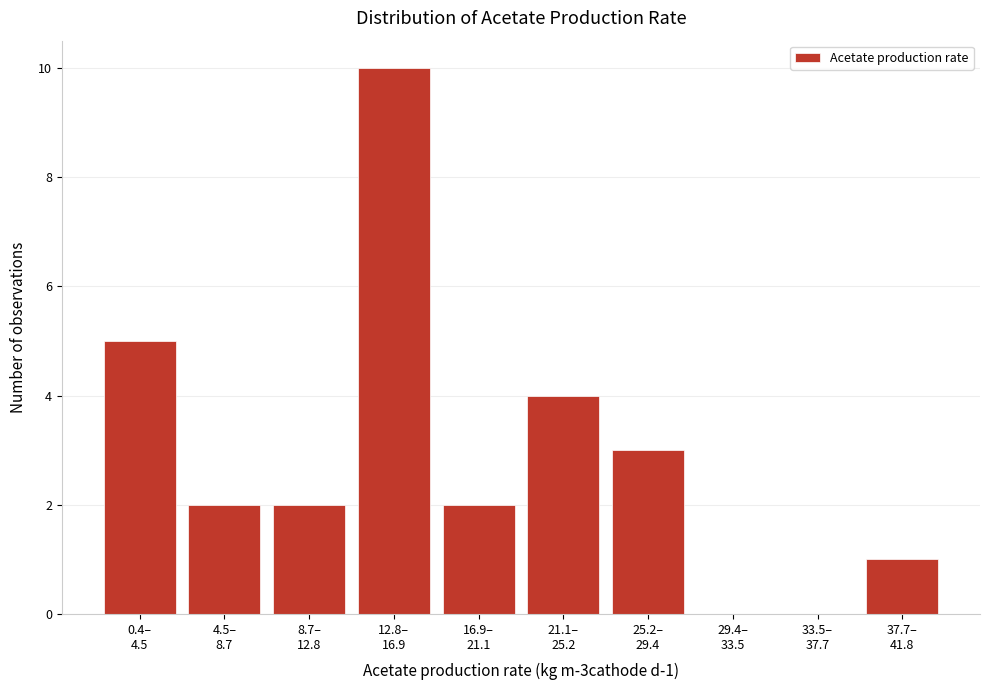

What is the greatest value displayed?

10